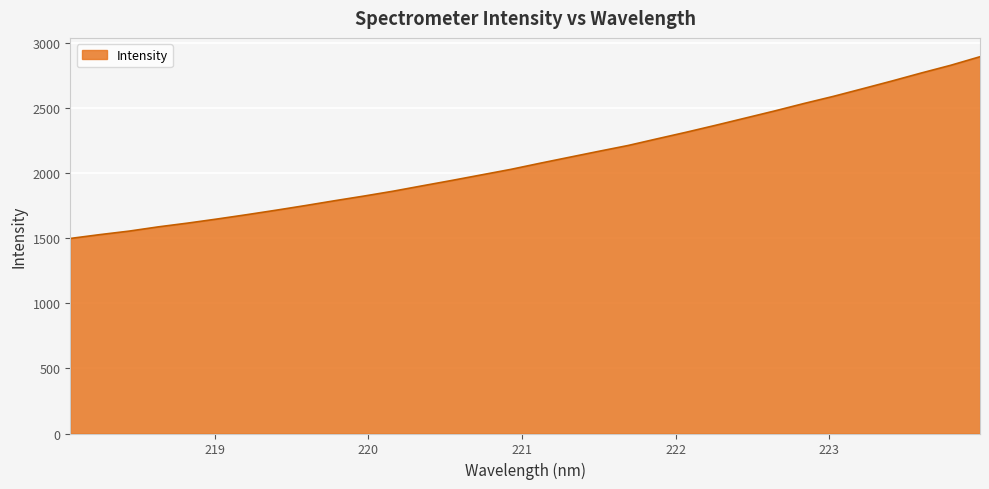

What is the maximum value shown in the chart?

2897.8